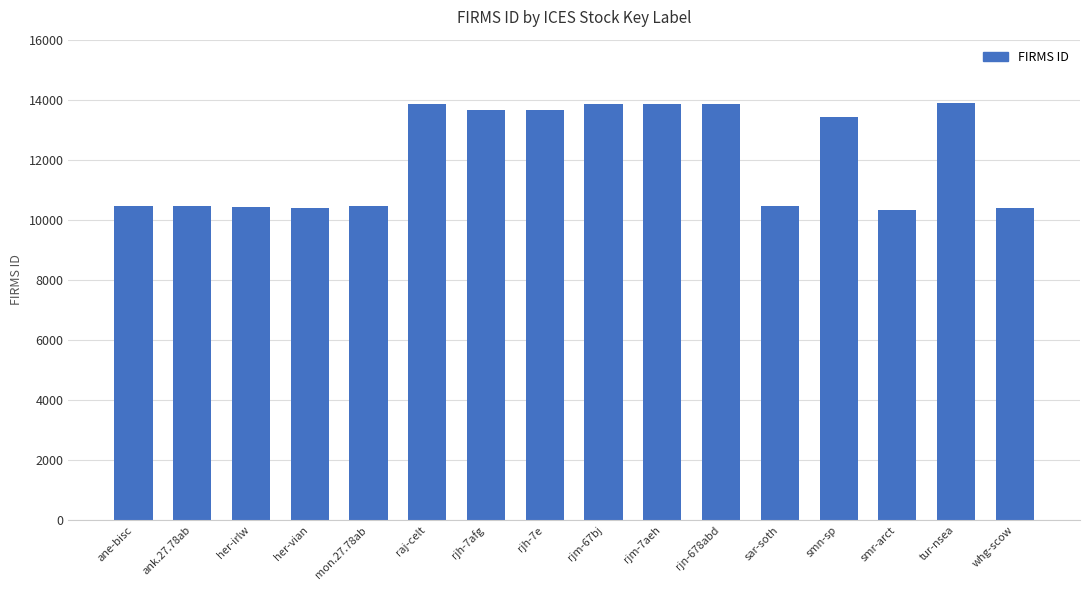

Are the bars horizontal?

No